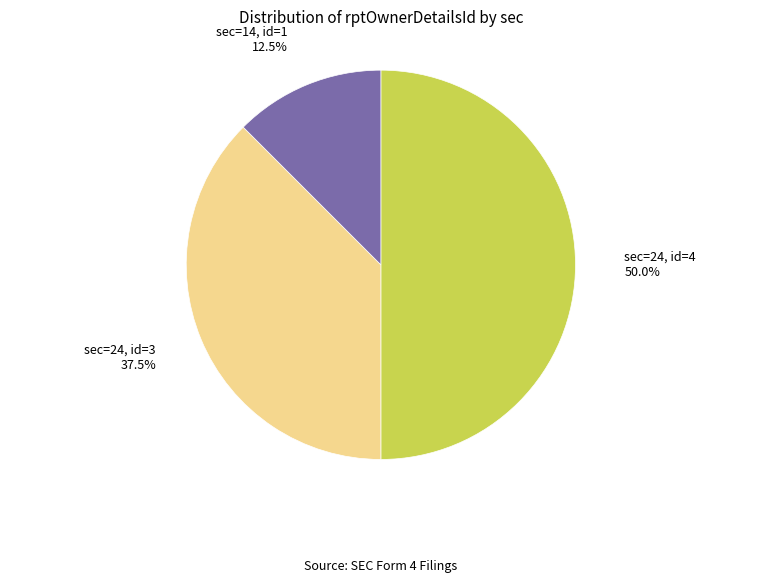

Rank the categories by value from lowest to highest.

sec=14, id=1, sec=24, id=3, sec=24, id=4